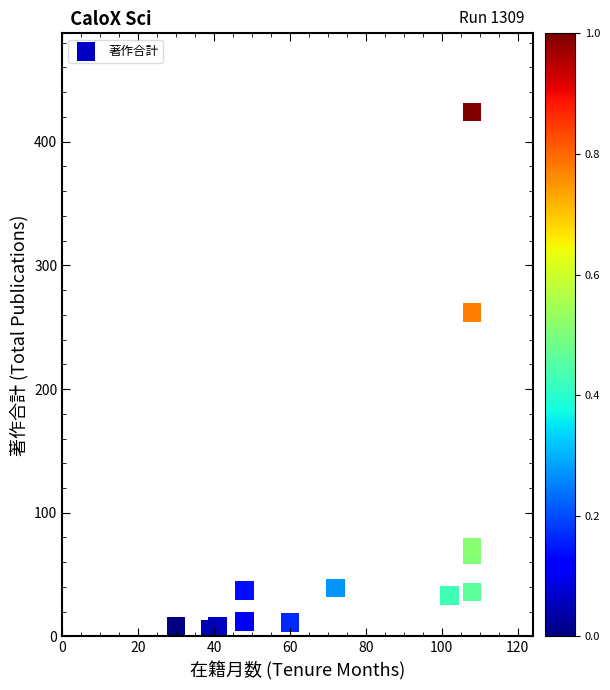

What Y value in the scatter plot is closest to 215?

262